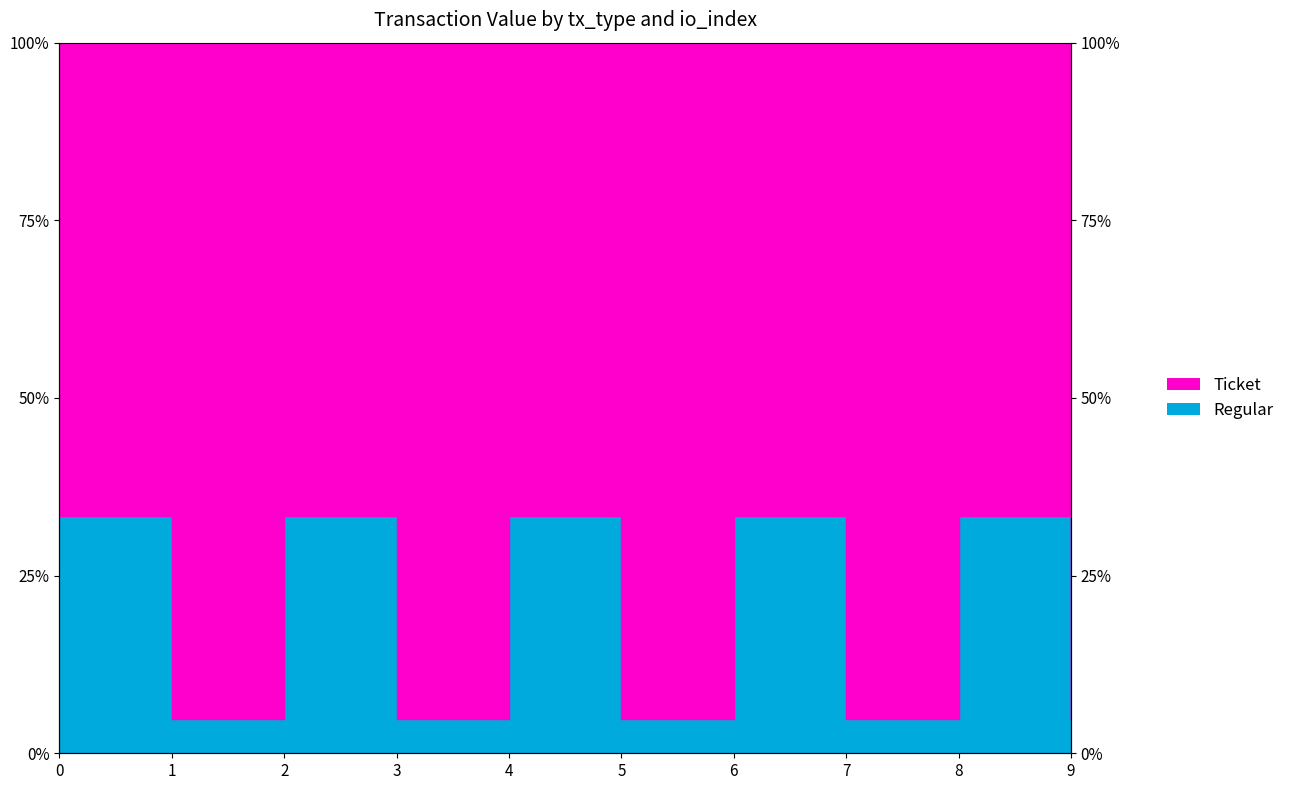

Reading left to right, what are all the values shown in this chart?

33.3	4.8	33.3	4.8	33.3	4.8	33.3	4.8	33.3	4.8